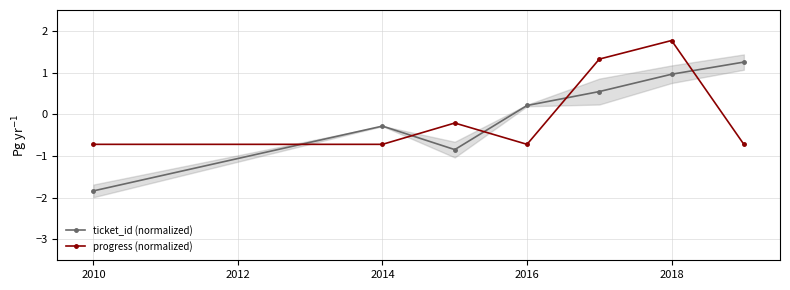

What is the value of the progress (normalized) point at the 7th from the left?

-0.7